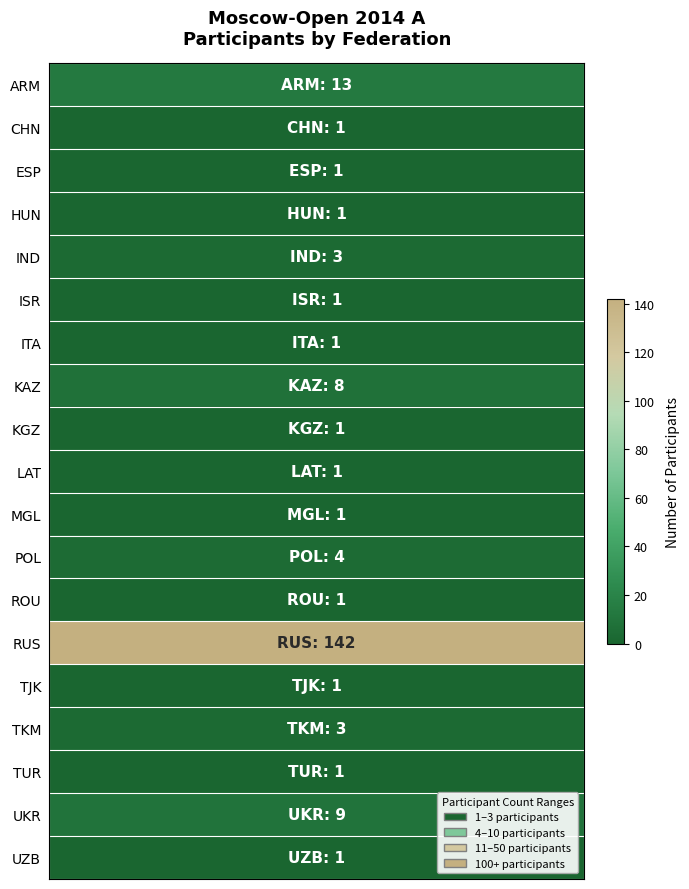

The value at 12 is 1. True or false?

False